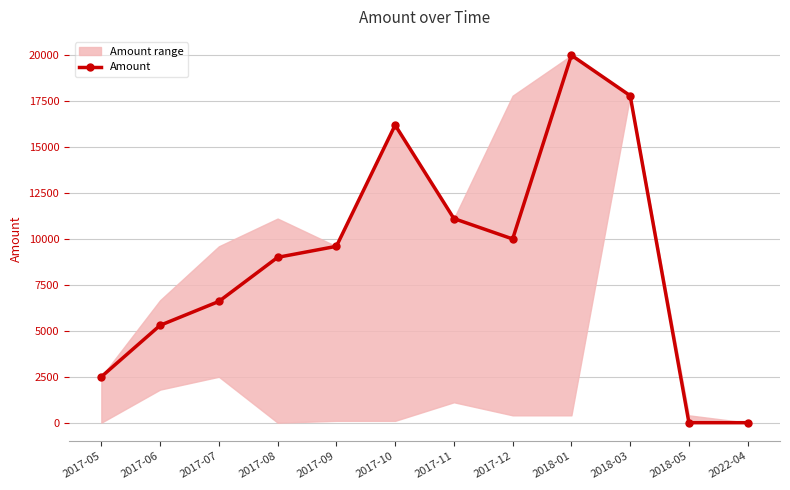

Rank the categories by value from highest to lowest.

2018-01, 2018-03, 2017-10, 2017-11, 2017-12, 2017-09, 2017-08, 2017-07, 2017-06, 2017-05, 2022-04, 2018-05